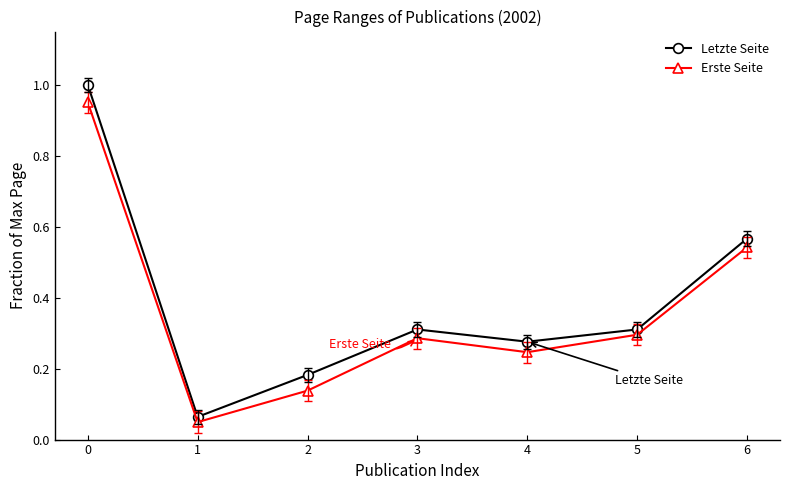

Which series changed the most between 1 and 2?

Letzte Seite